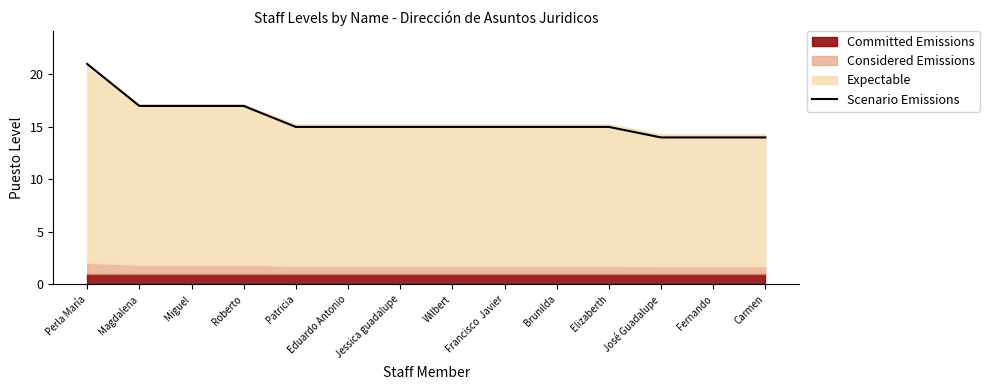

Where does the data first go above 15?

Perla María